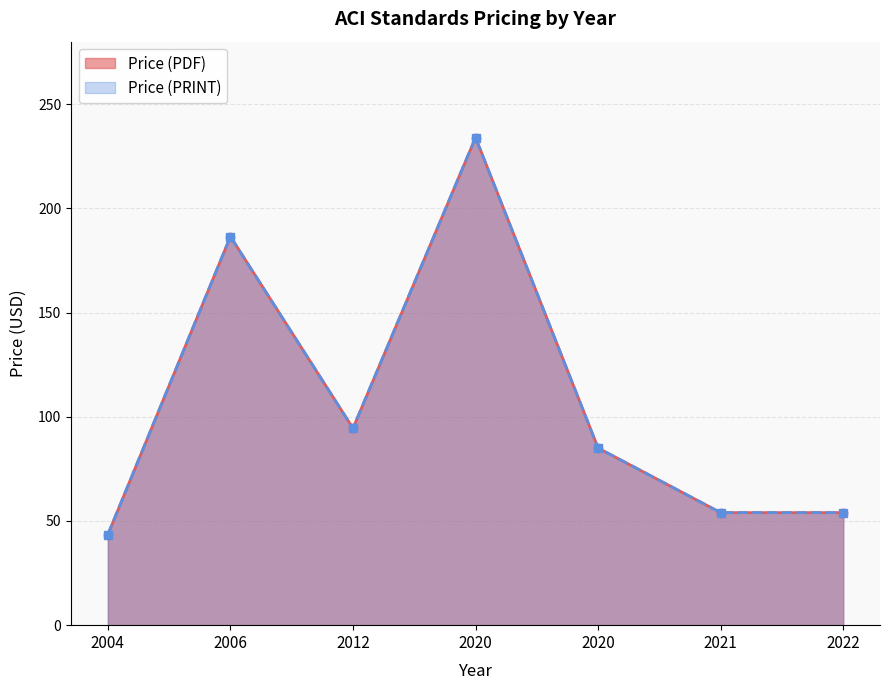

Where is Price (PRINT) nearest to the value 138?

2012